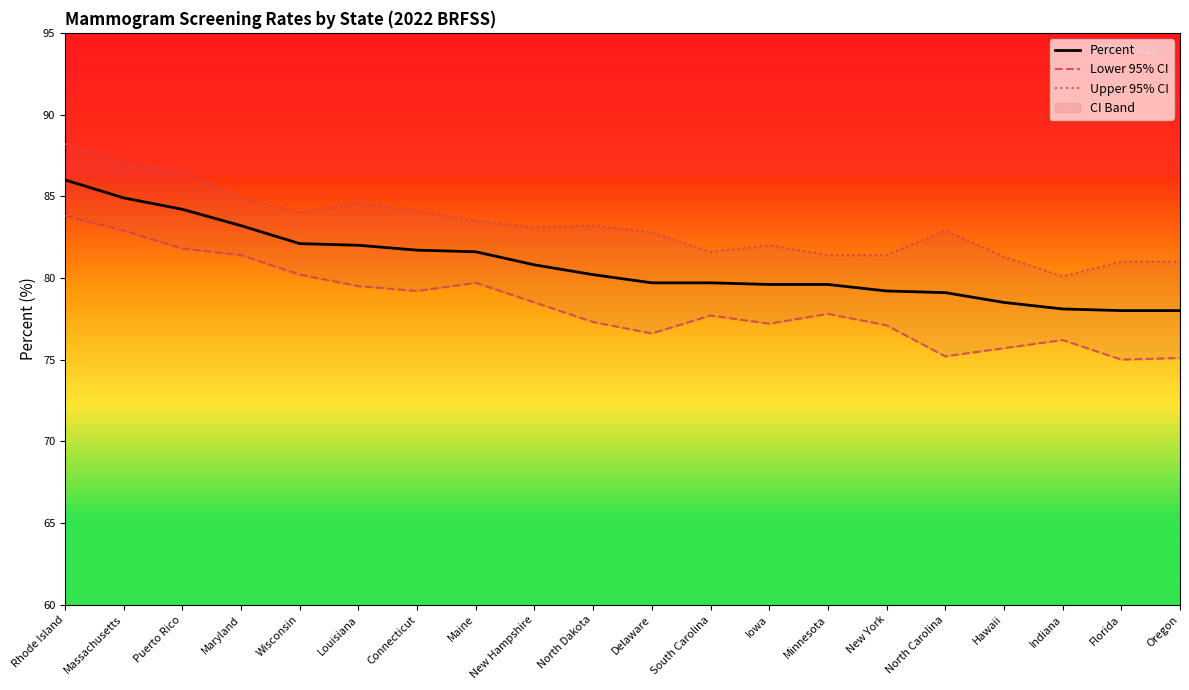

True or false: Percent has a value of 33.9 at South Carolina.

False